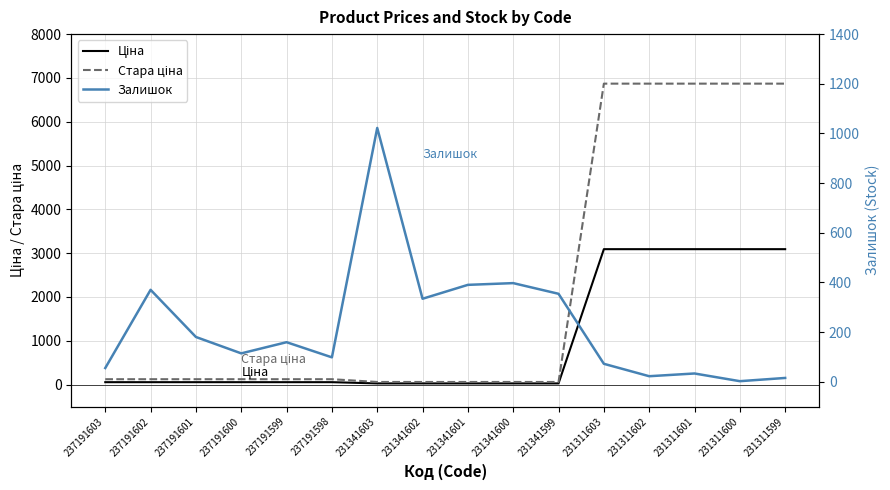

In Залишок, how many points are higher than both neighbors (excluding endpoints)?

5